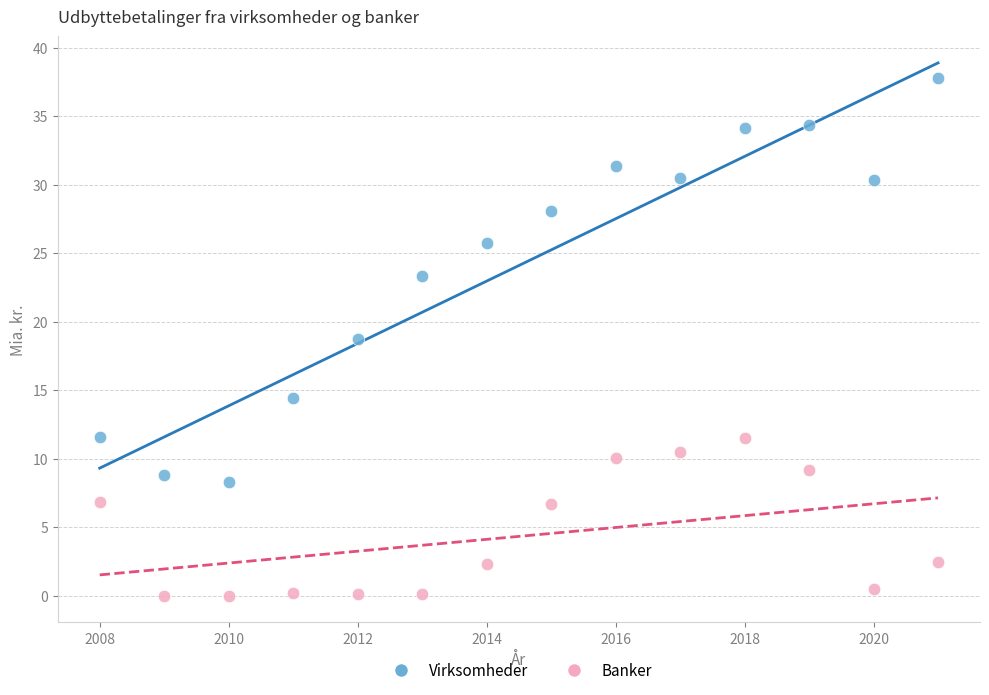

Across all series, what Y value is closest to 18?

18.8